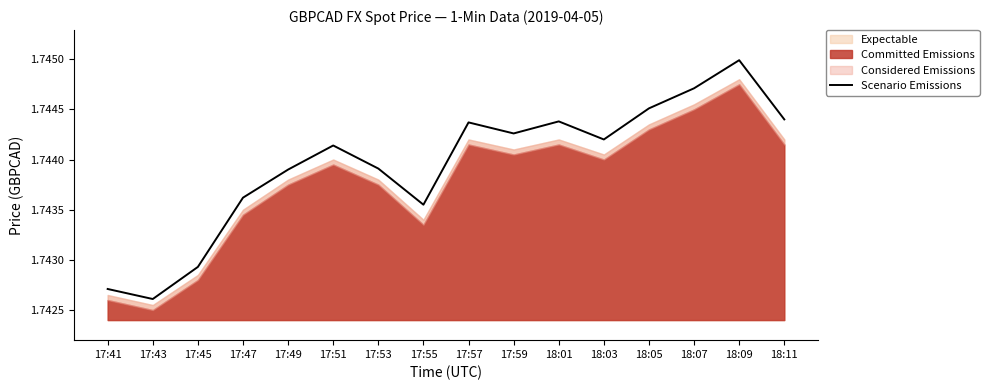

Reading right to left, list all the values displayed in this chart.

18:11=1.7	18:09=1.7	18:07=1.7	18:05=1.7	18:03=1.7	18:01=1.7	17:59=1.7	17:57=1.7	17:55=1.7	17:53=1.7	17:51=1.7	17:49=1.7	17:47=1.7	17:45=1.7	17:43=1.7	17:41=1.7